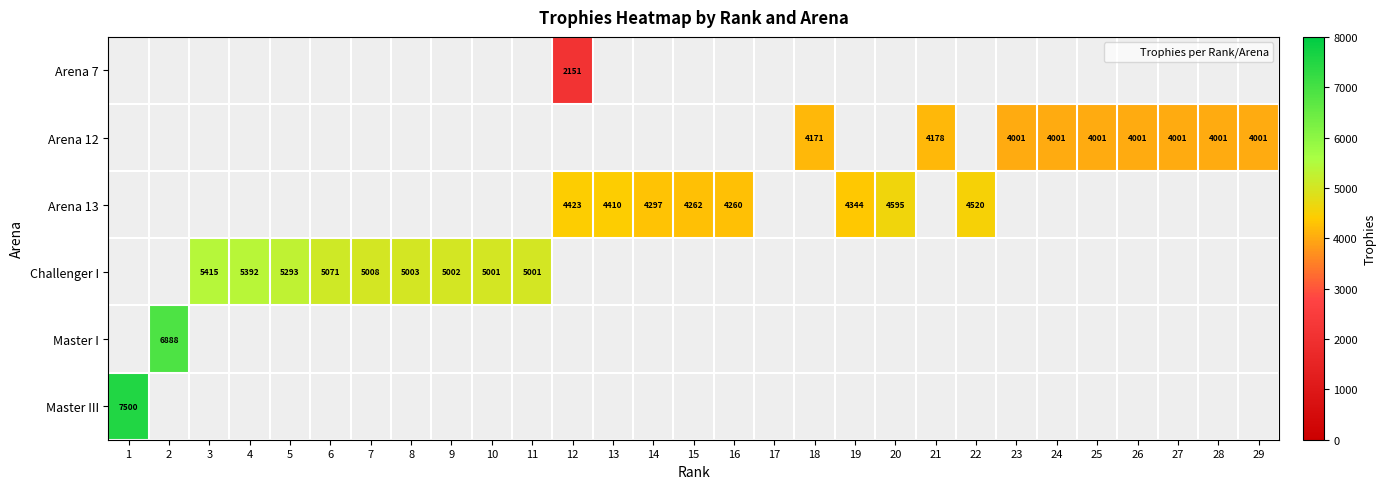

The value of Arena 12 at 7 is -1762. True or false?

False